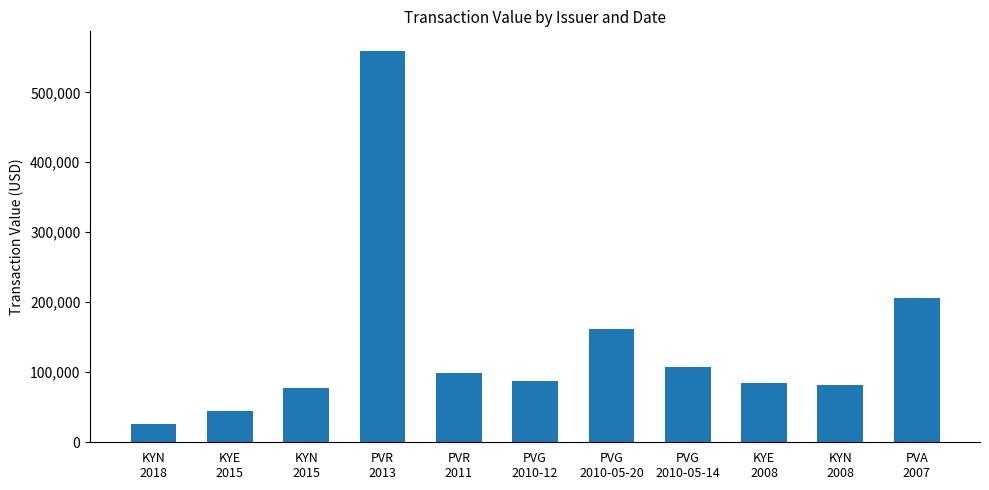

Does the chart contain stacked bars?

No